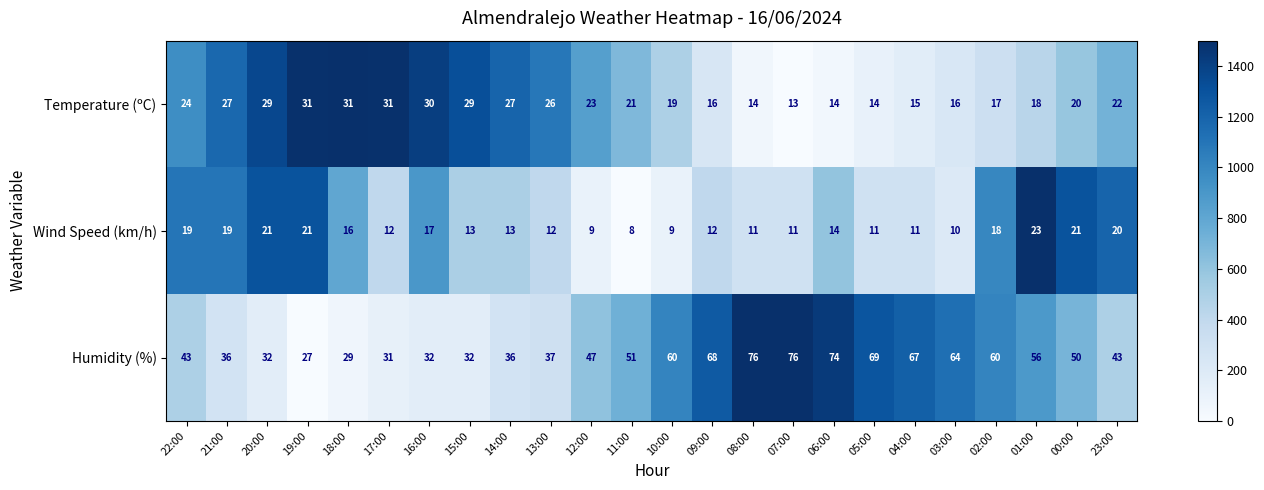

What is the total value across all series at 07:00?

100